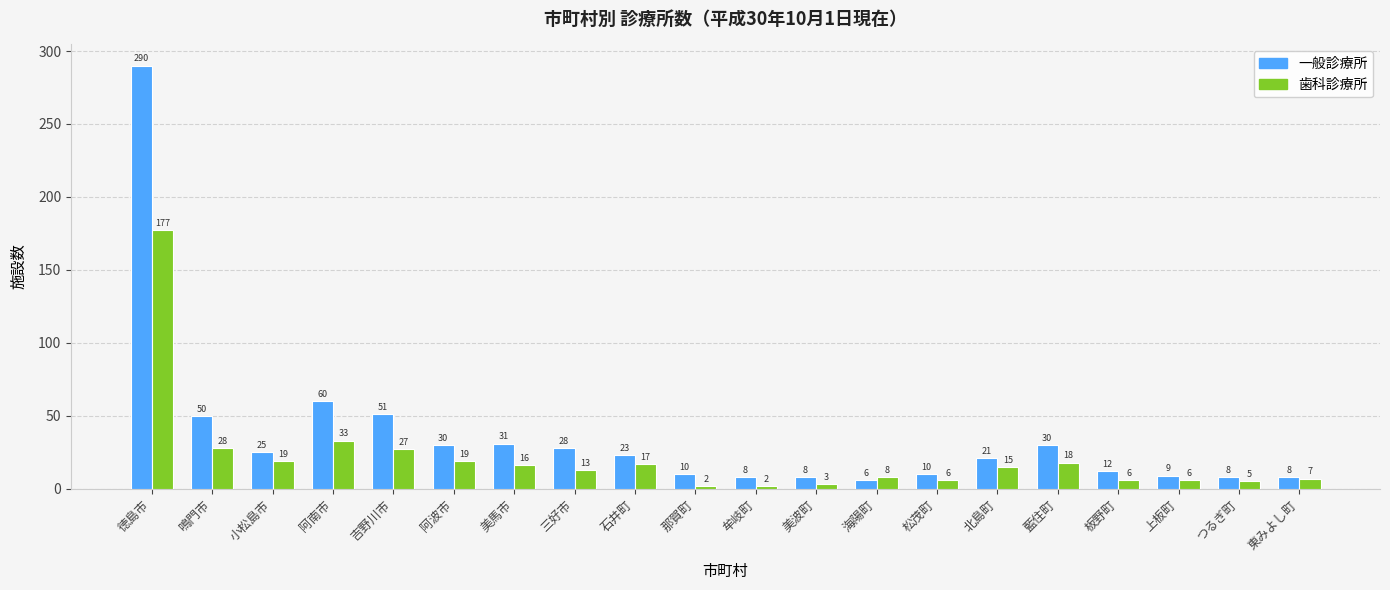

Read the 一般診療所 value at 吉野川市, to the nearest 10.

50